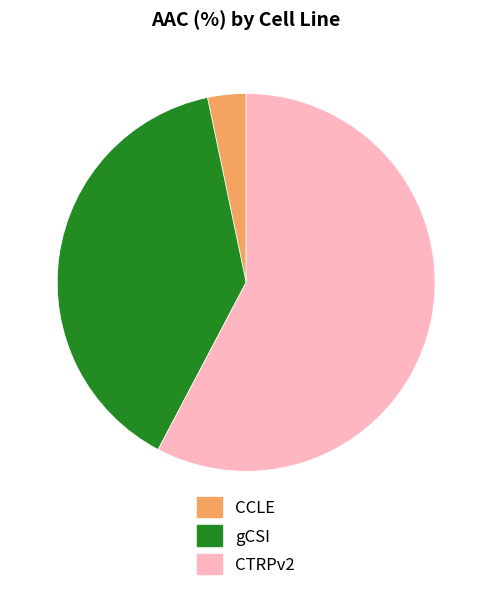

Rank the categories by value from lowest to highest.

CCLE, gCSI, CTRPv2